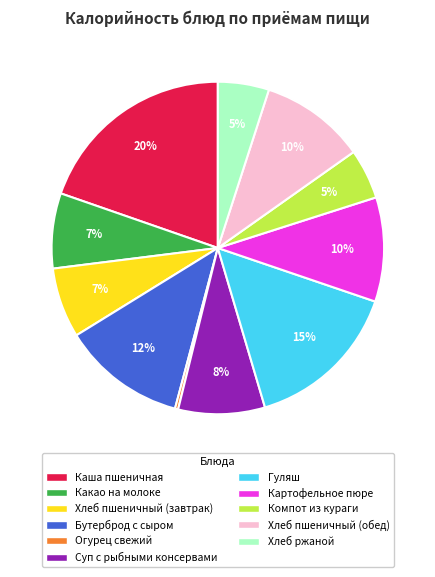

To the nearest percent, what is the combined percentage of Каша пшеничная and Картофельное пюре?

30%